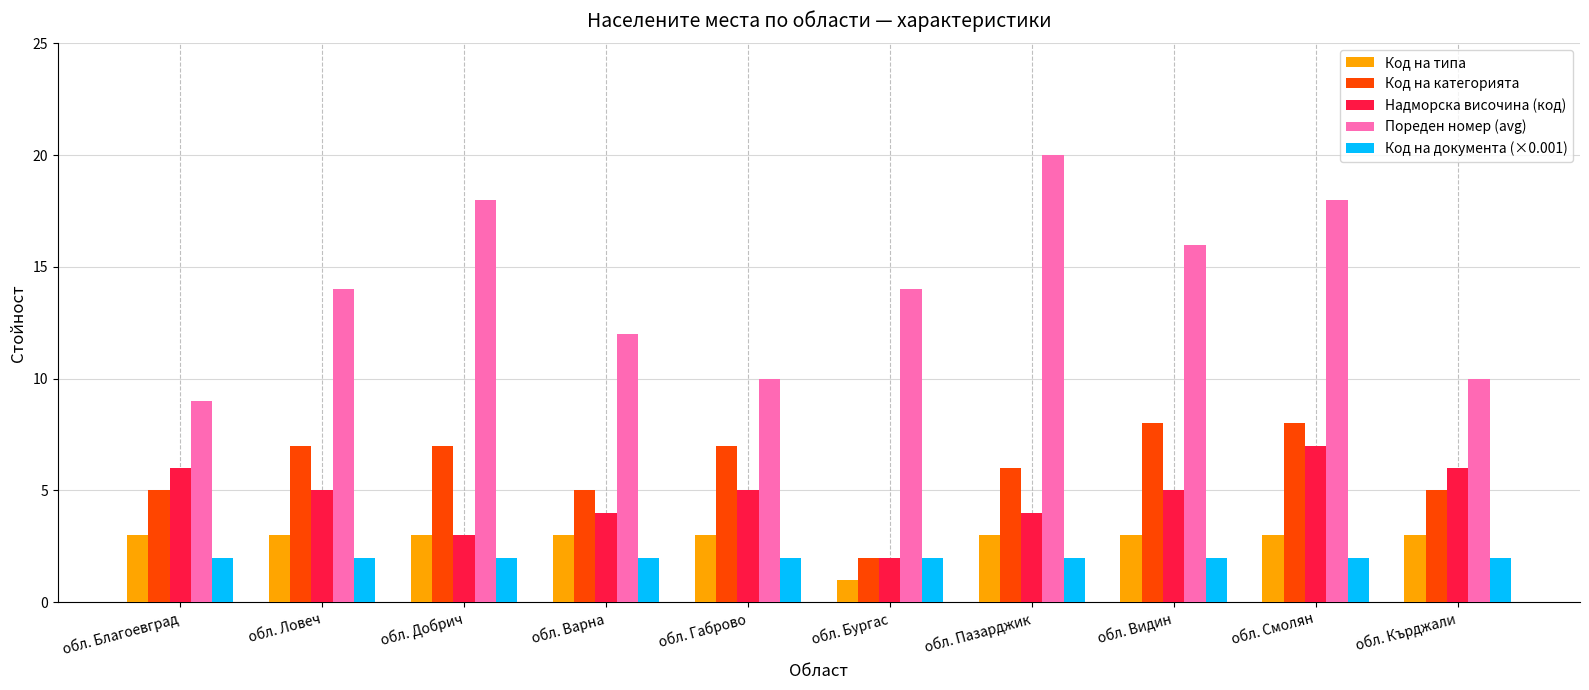

Which series has the largest total across all categories?

Пореден номер (avg)